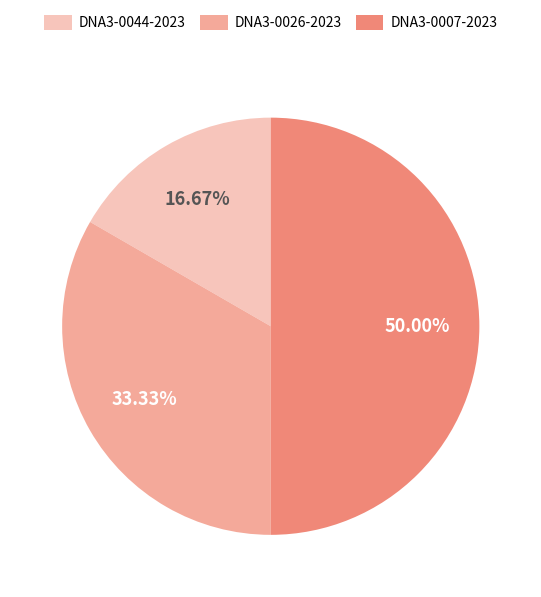

Rank the categories by value from lowest to highest.

DNA3-0044-2023, DNA3-0026-2023, DNA3-0007-2023